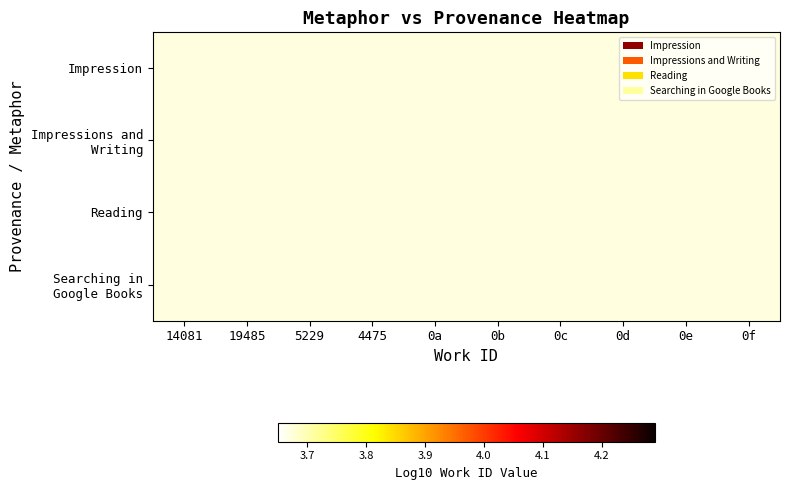

The value of Impression at 19485 is 0.9. True or false?

False